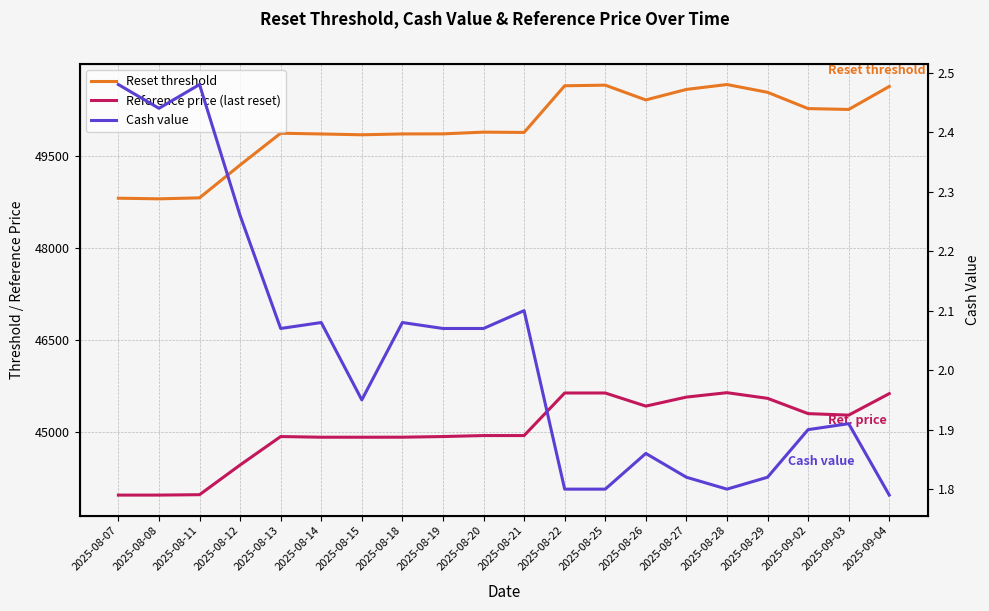

At 2025-08-29, list the series in order from largest to smallest.

Reset threshold, Reference price (last reset), Cash value